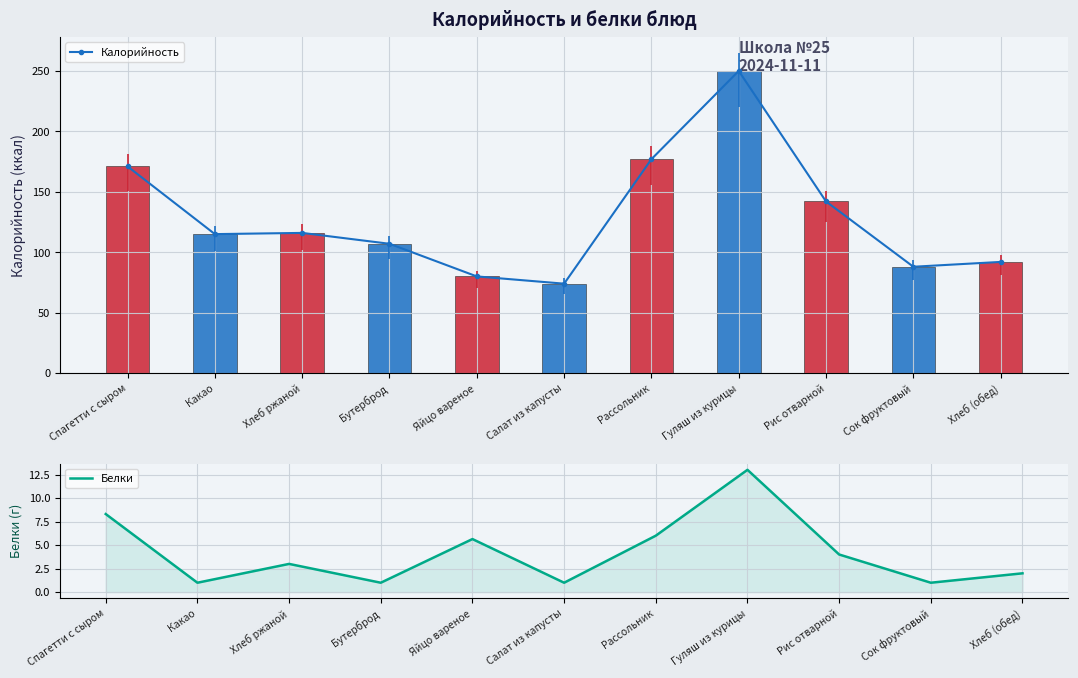

Which series has the widest spread of values?

Калорийность